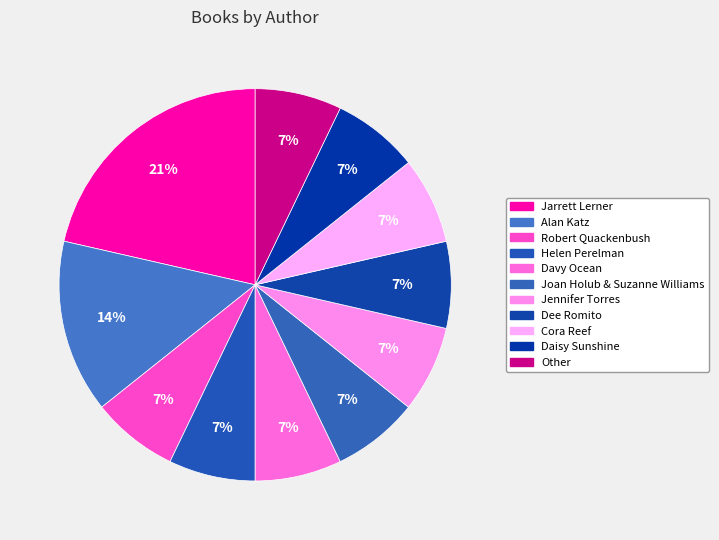

Count the number of slices in the pie.

11